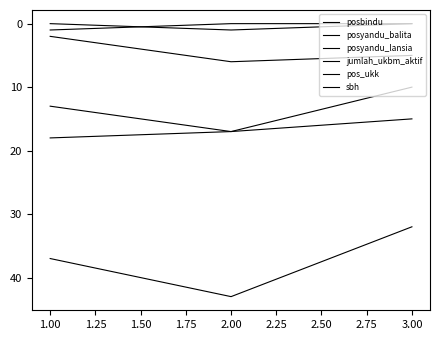

What is the sum of all jumlah_ukbm_aktif values?

112